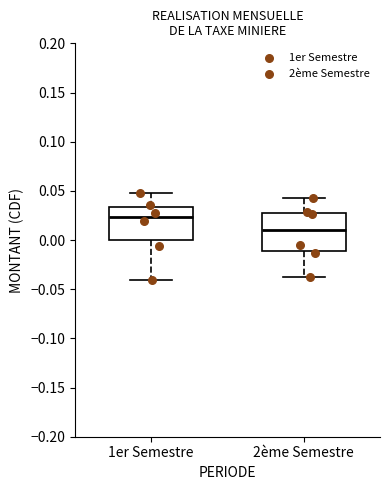

Where does the upper whisker of the box for 1er Semestre end on the y-axis? The values are not printed on the chart, so give them approximately, as read against the axis.

0.050